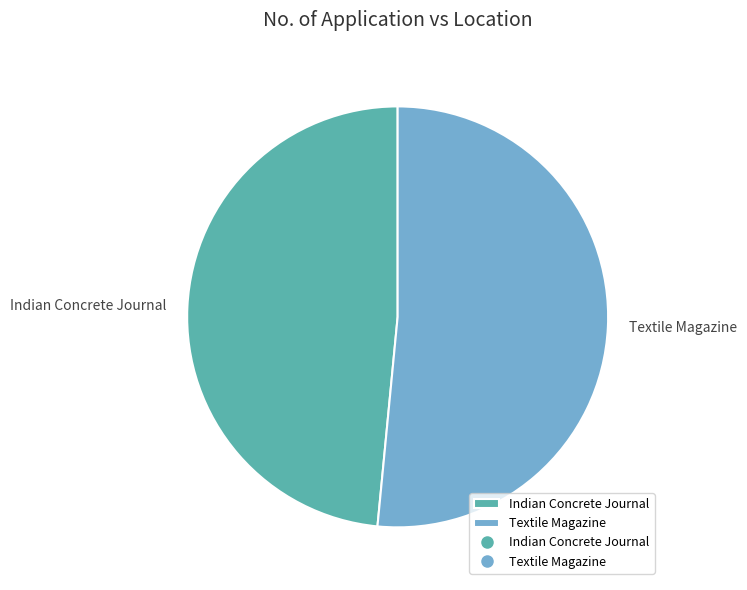

Which slice is the smallest?

Indian Concrete Journal